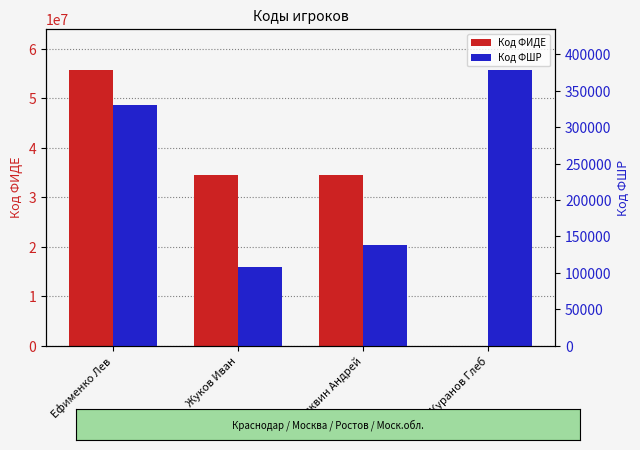

Is the value of Код ФИДЕ at Кряквин Андрей greater than the value of Код ФШР at Жуков Иван?

Yes